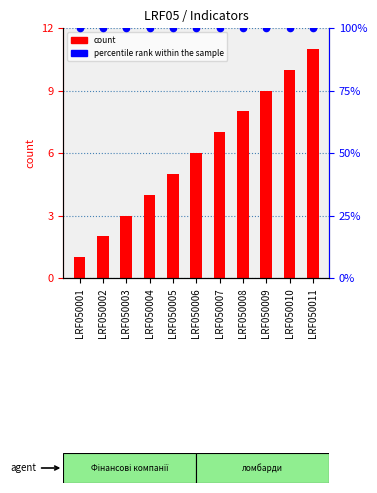

At how many categories does at least one series exceed 6?

11